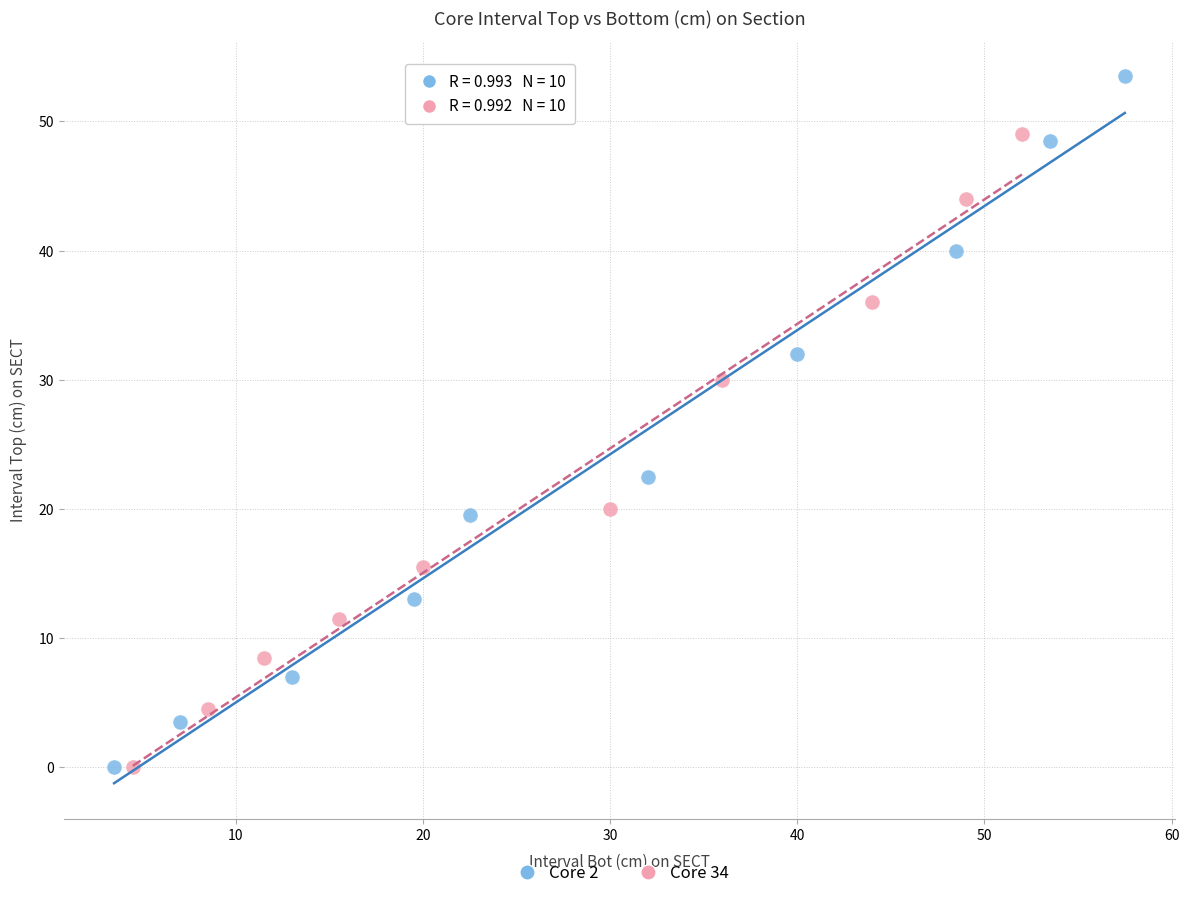

Which series has the widest spread of Y values?

Core 2